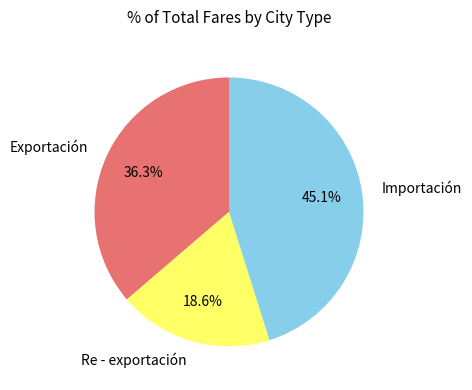

What percentage is the Exportación slice, to the nearest percent?

36%